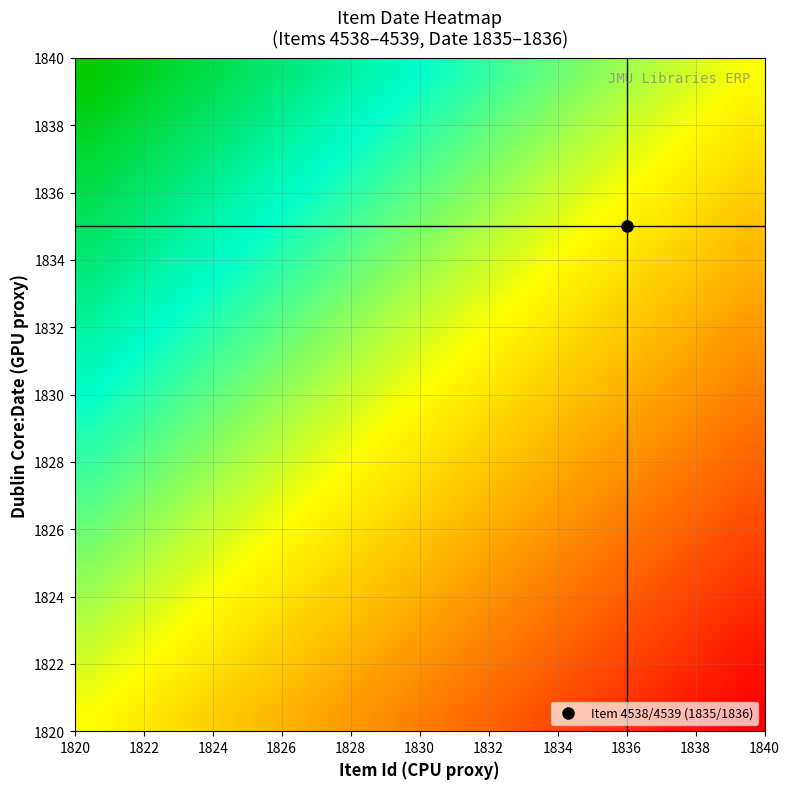

How many distinct data groups are displayed?

20